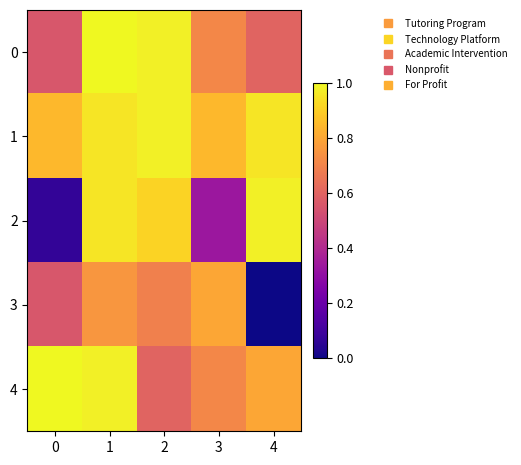

Count the number of data series in this chart.

5